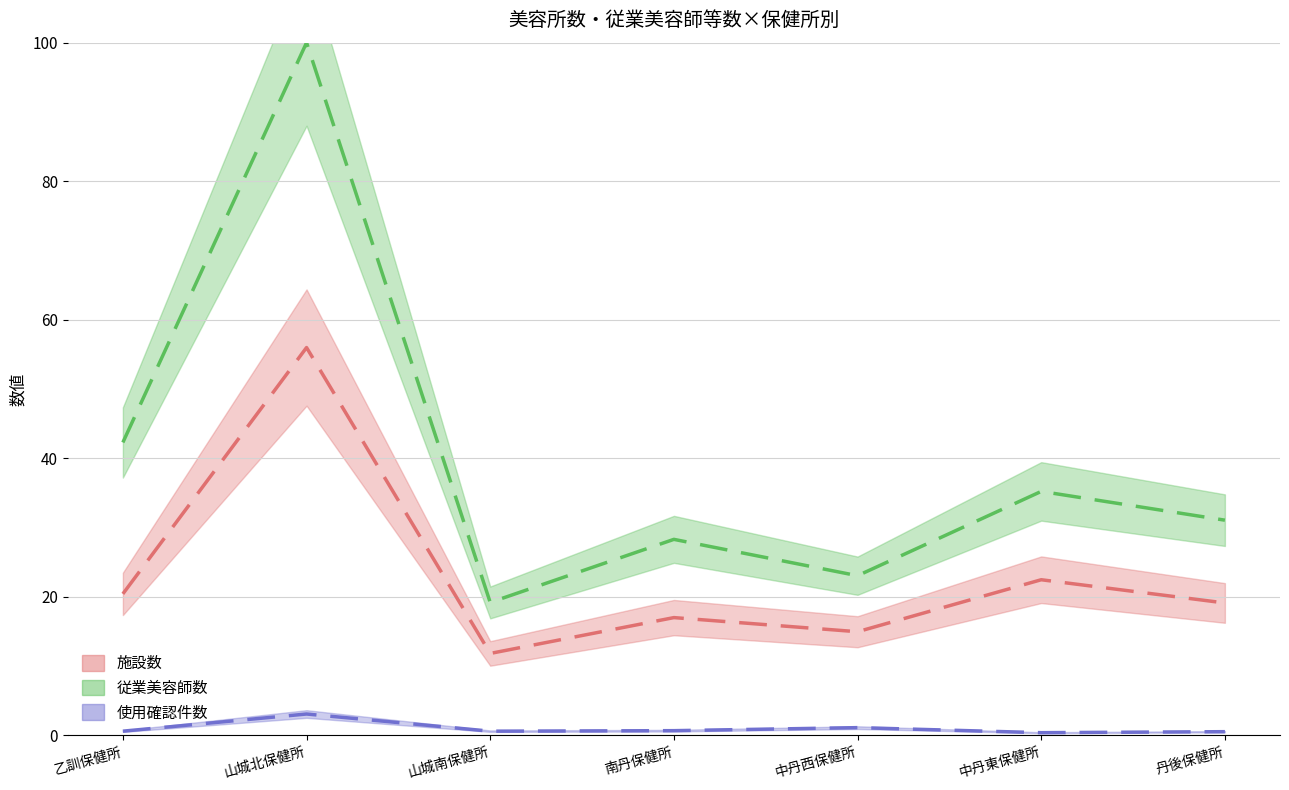

Which series has the largest range (max minus min)?

従業美容師数